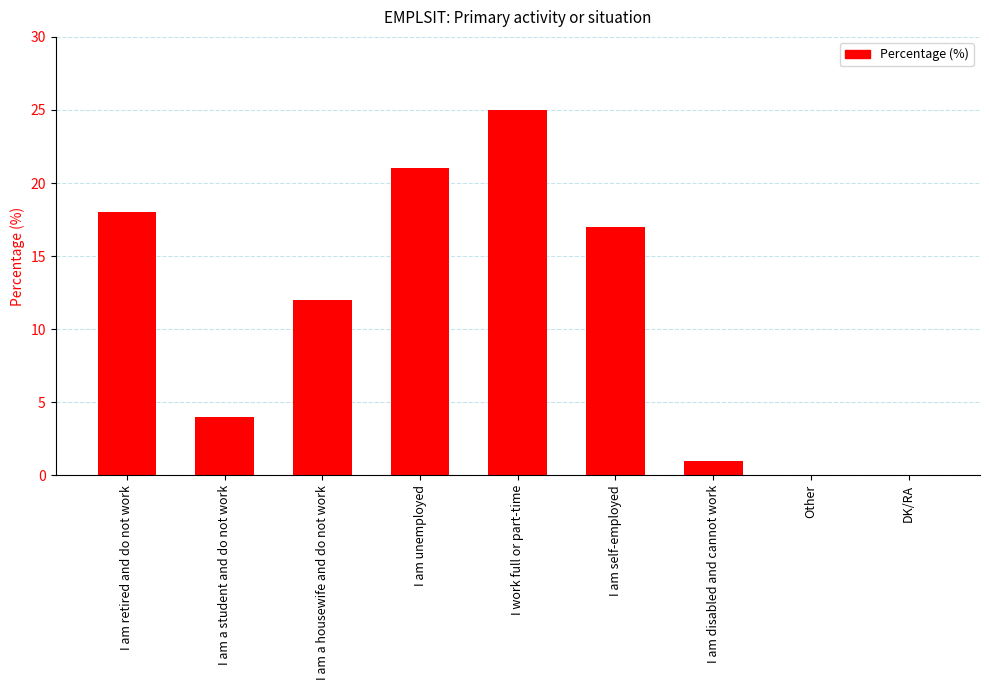

The value at DK/RA is 0. True or false?

True